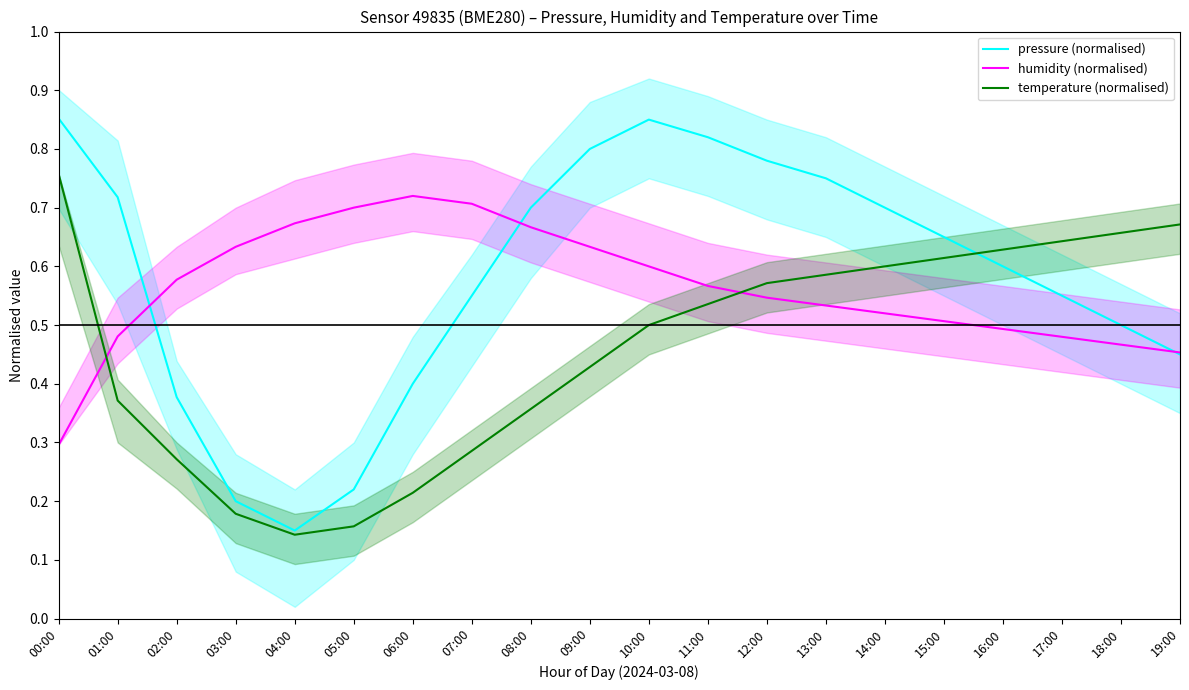

What are all the series names shown in the legend?

pressure (normalised), humidity (normalised), temperature (normalised)